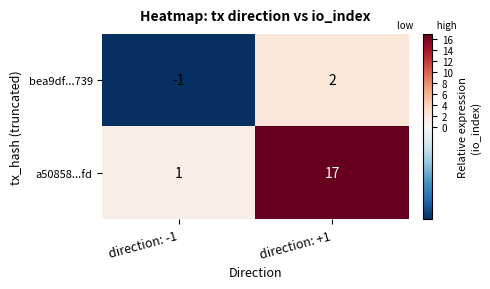

At which label does a50858...fd reach its peak?

direction: +1